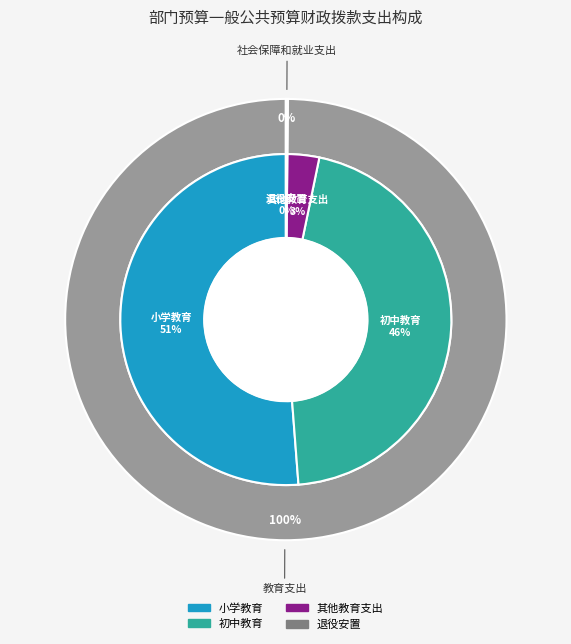

Combined, what portion of the pie is 初中教育 and 小学教育?

96.8%